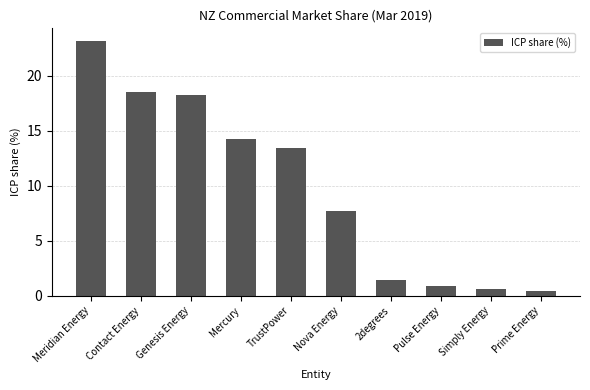

What is the average value?

9.9